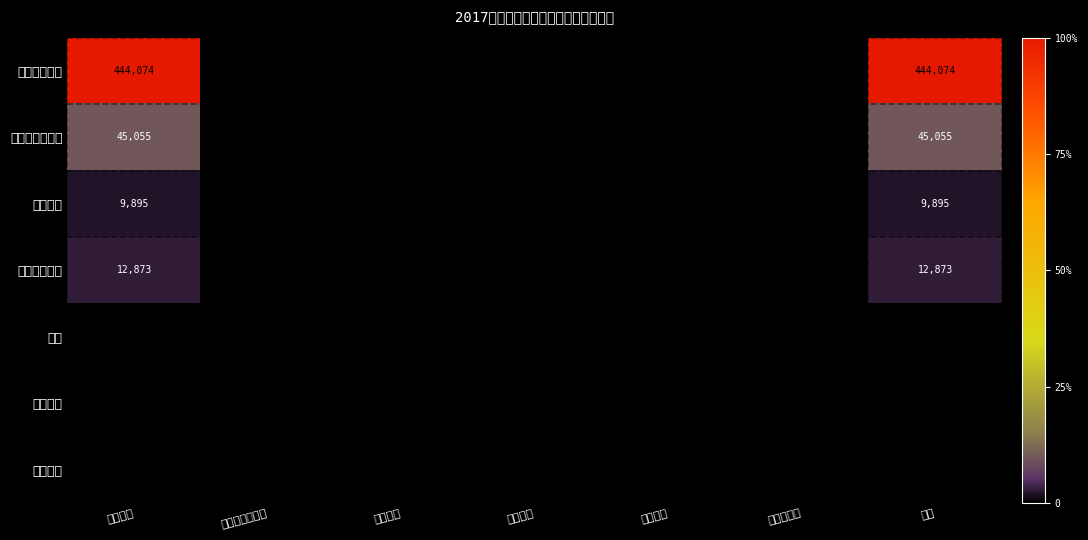

True or false: 住房保障支出 has a value of 12873 at 合计.

True